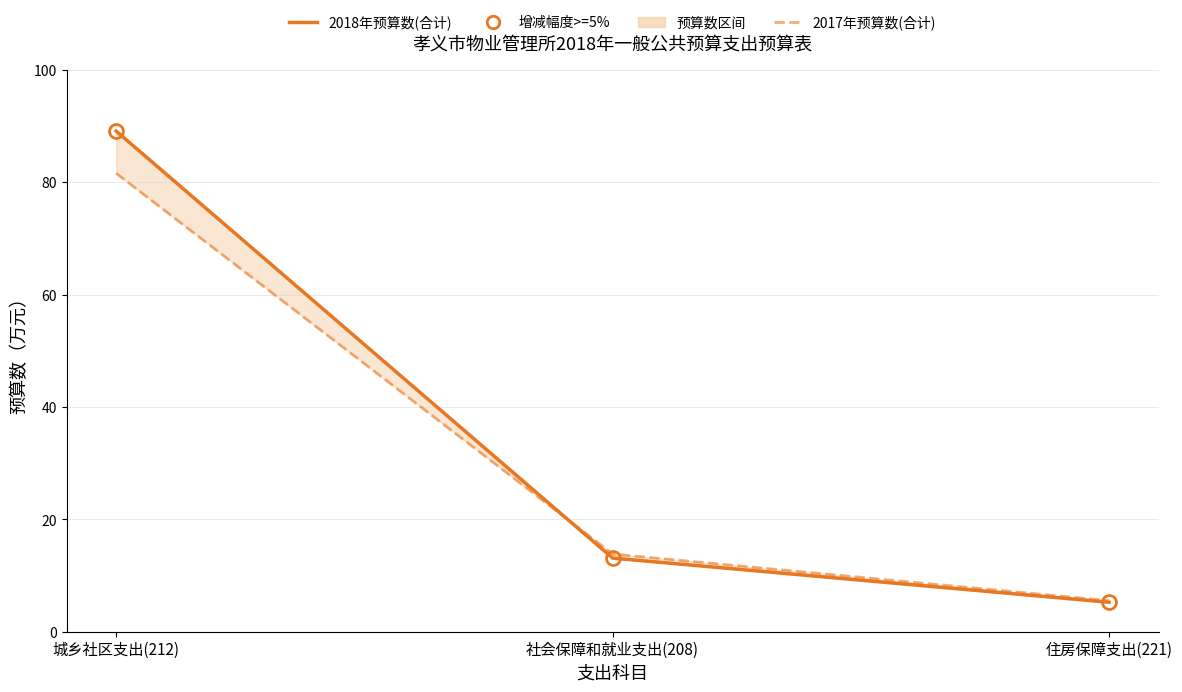

Which series changed the most between 社会保障和就业支出(208) and 住房保障支出(221)?

2017年预算数(合计)